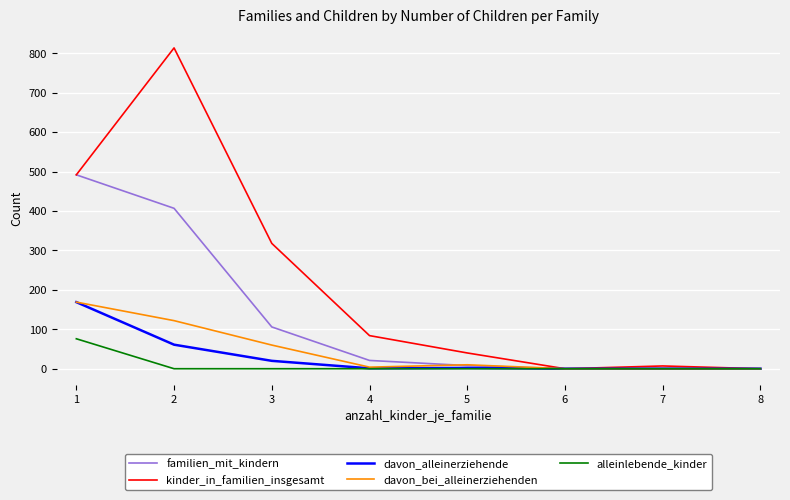

Which series has the largest range (max minus min)?

kinder_in_familien_insgesamt